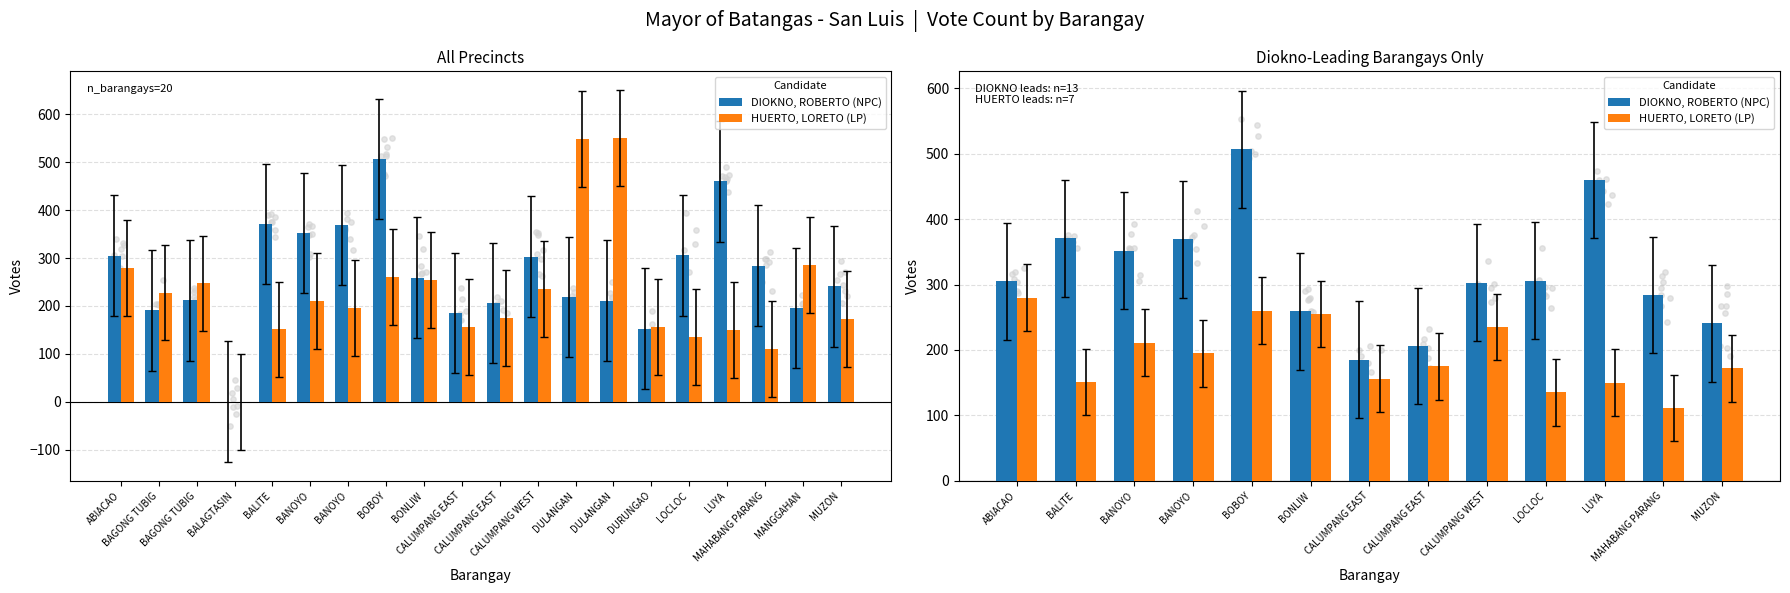

What are all the series names shown in the legend?

DIOKNO, ROBERTO (NPC), HUERTO, LORETO (LP)